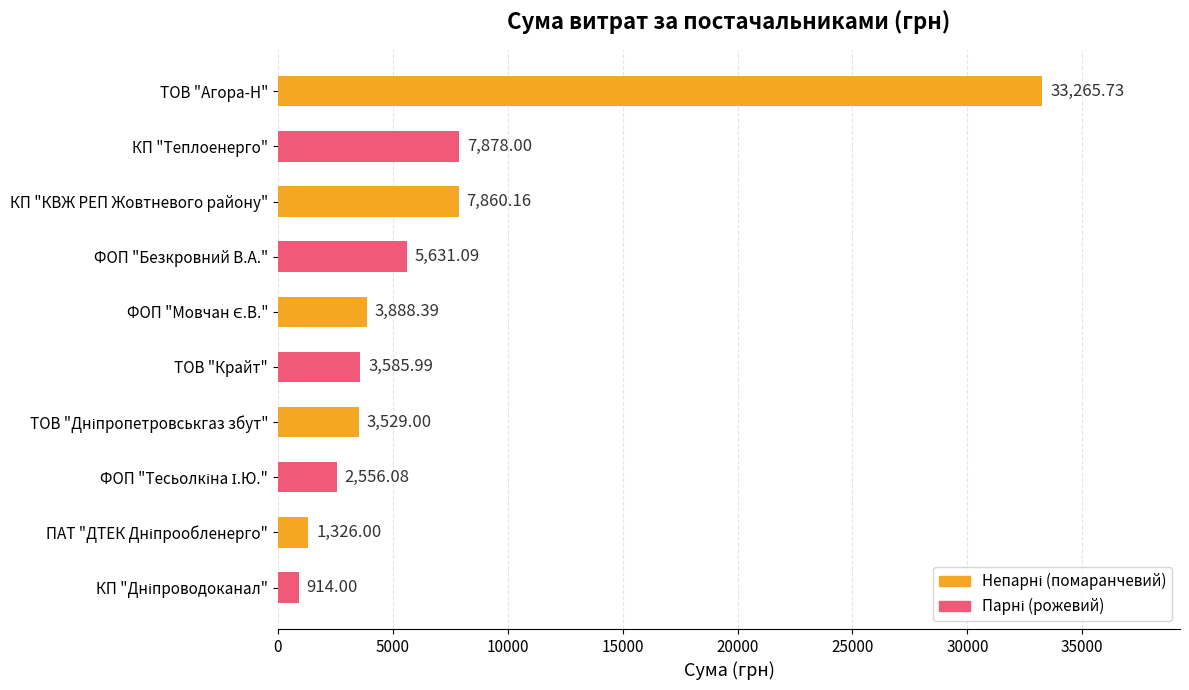

At which label is the value closest to 17089?

КП "Теплоенерго"